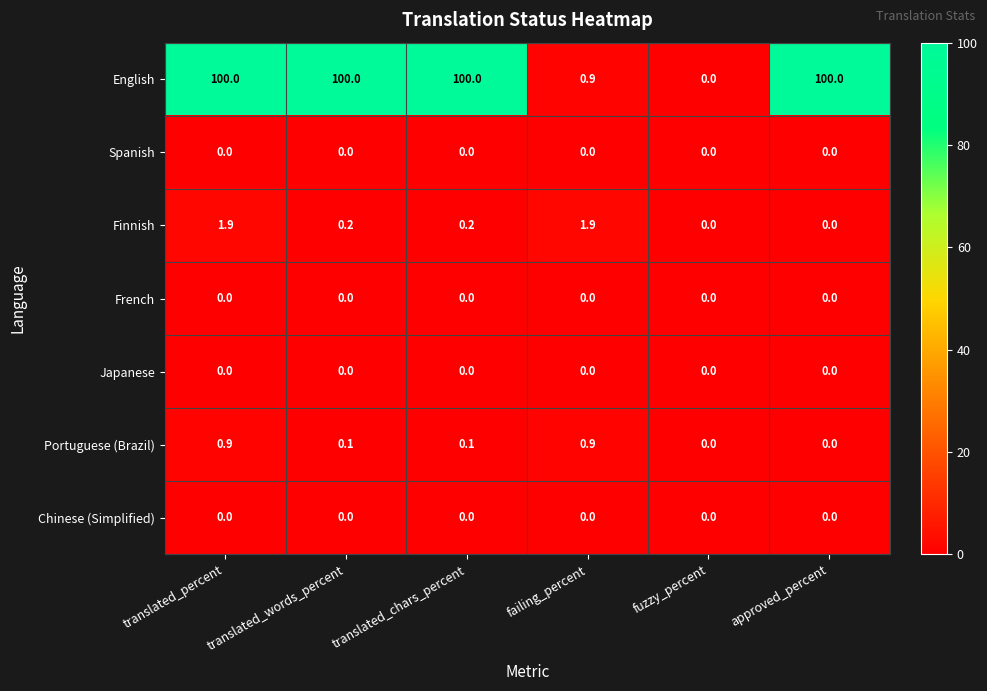

Which series has the largest range (max minus min)?

English